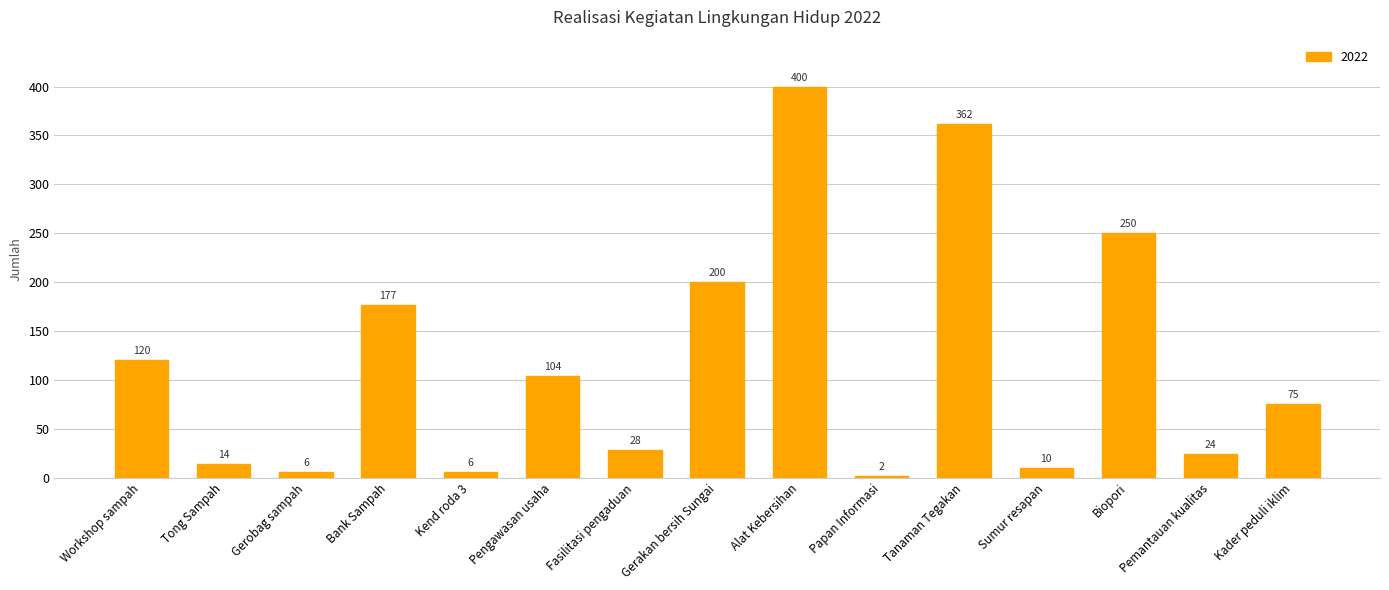

True or false: the data shows 200 at Gerakan bersih Sungai.

True